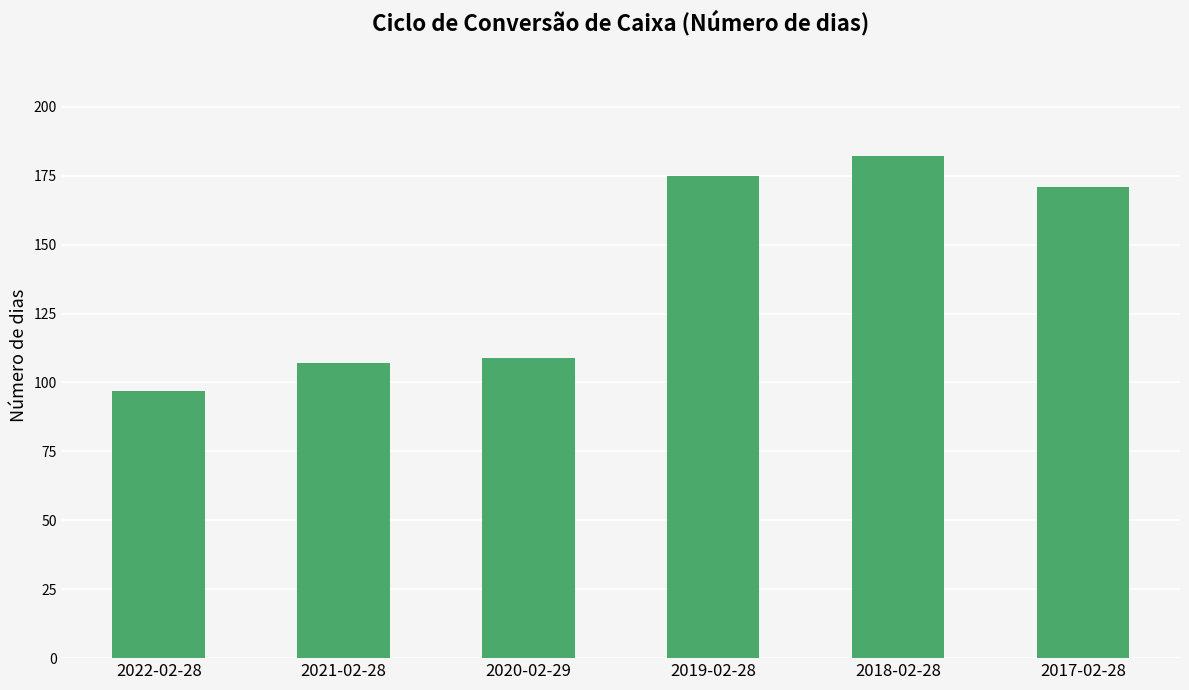

What position from the left is 2022-02-28?

1